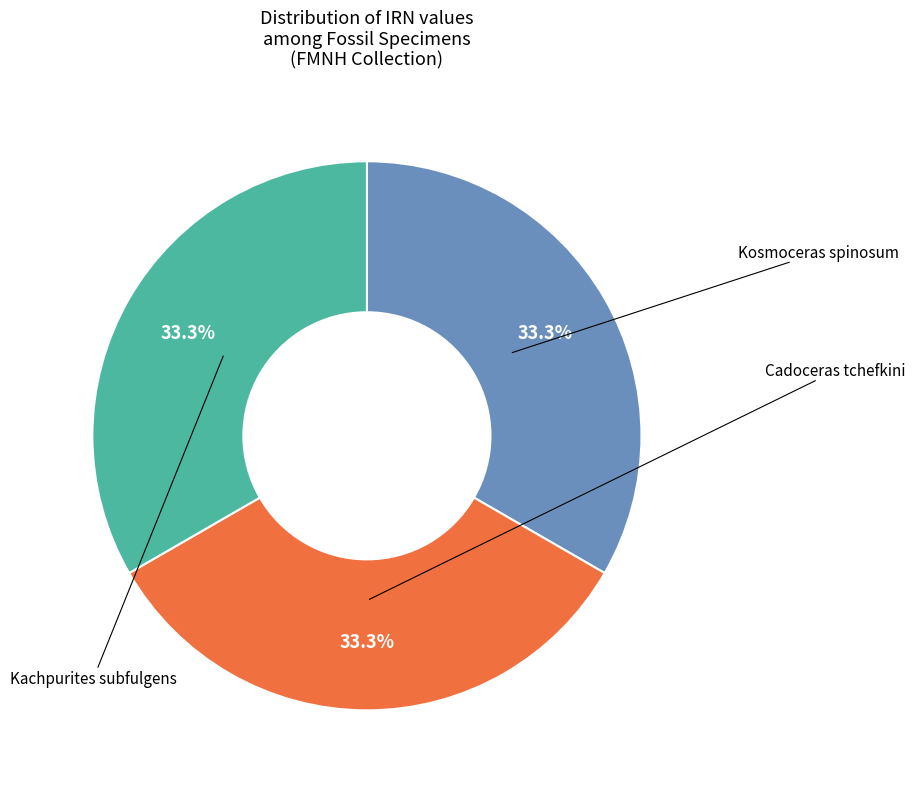

Is there any slice that represents more than half of the pie?

No